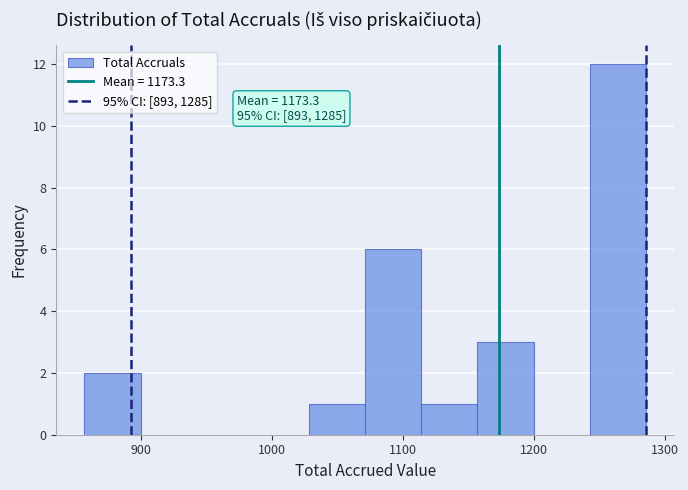

Which range on the x-axis has the tallest bar?

1240 to 1290